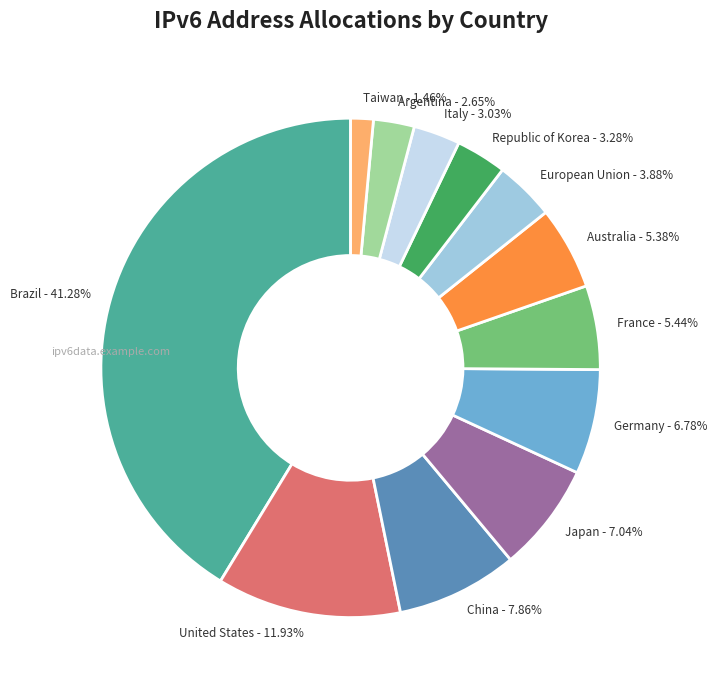

Which slice is the smallest?

Taiwan